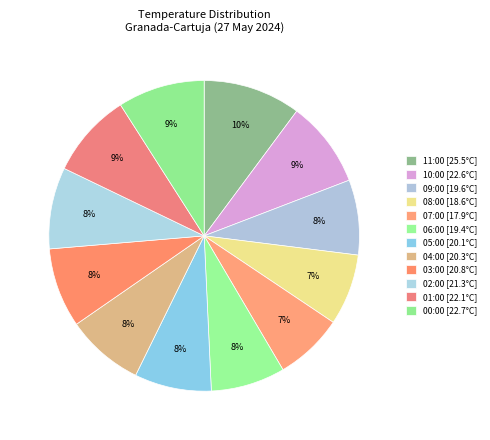

Count the number of slices in the pie.

12